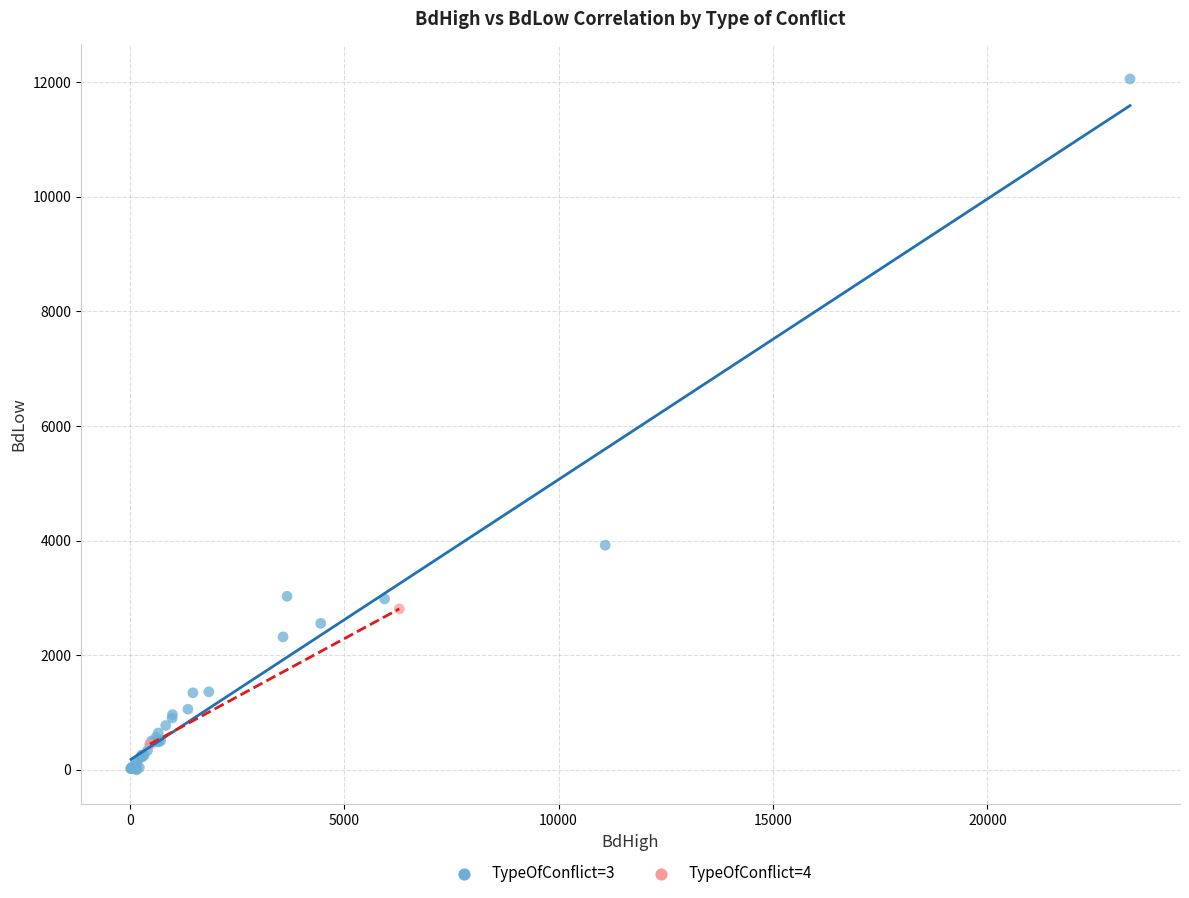

What are all the series names shown in the legend?

TypeOfConflict=3, TypeOfConflict=4